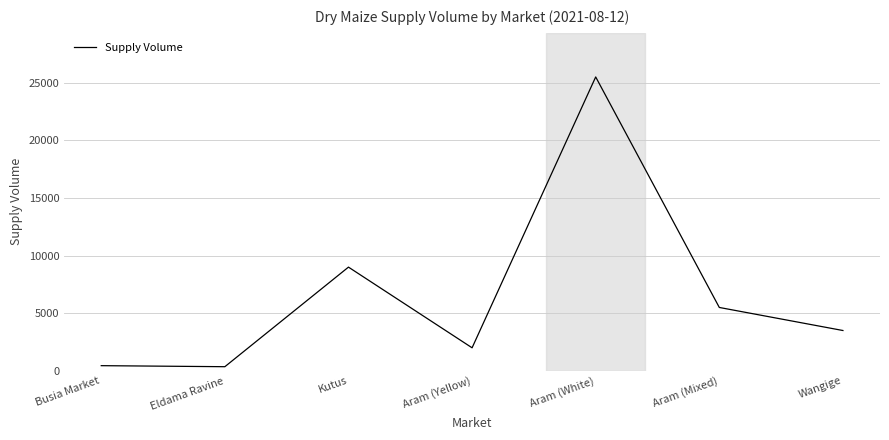

True or false: the data has more than 2 interior local peaks.

False